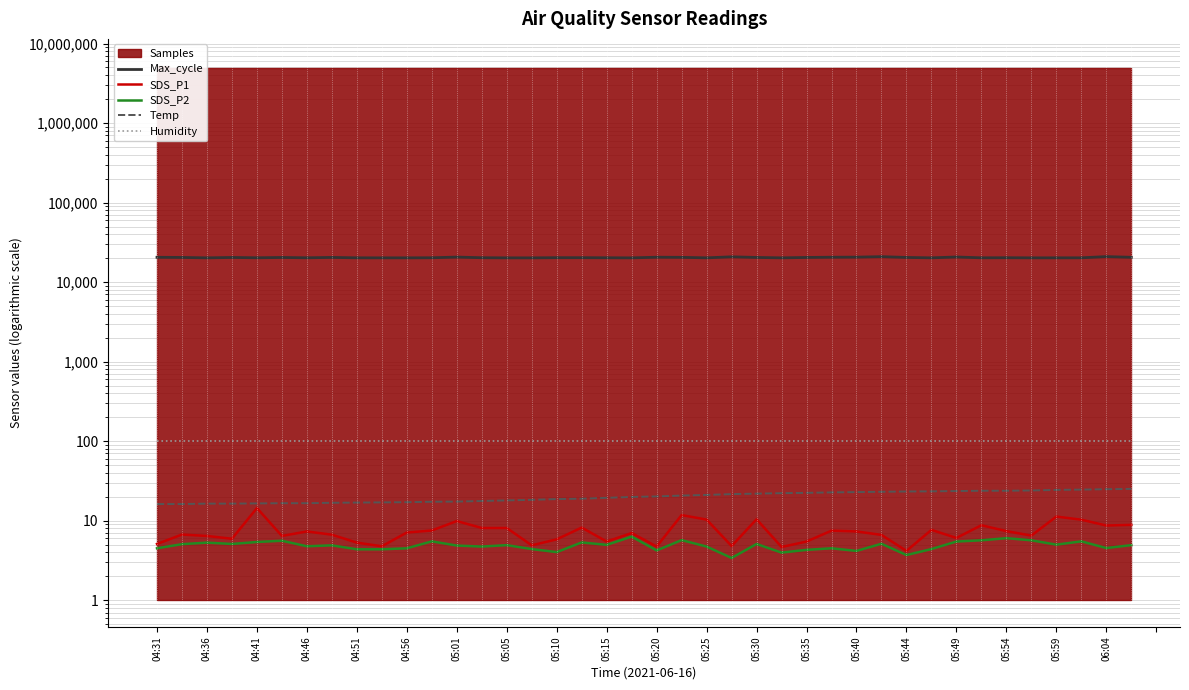

What is the maximum value shown in the chart?

20920.0